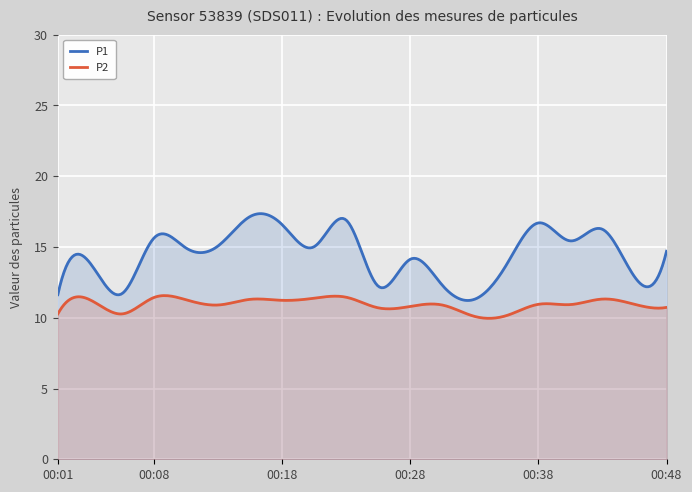

What are all the series names shown in the legend?

P1, P2